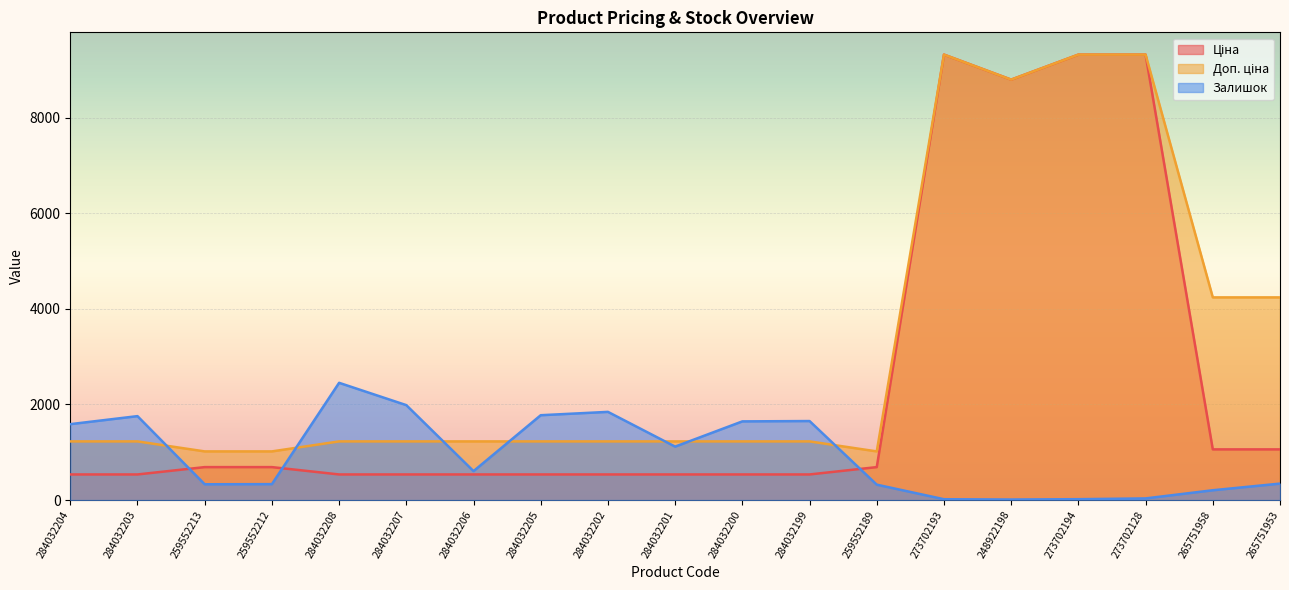

What is the lowest value of the Доп. ціна series?

1017.8